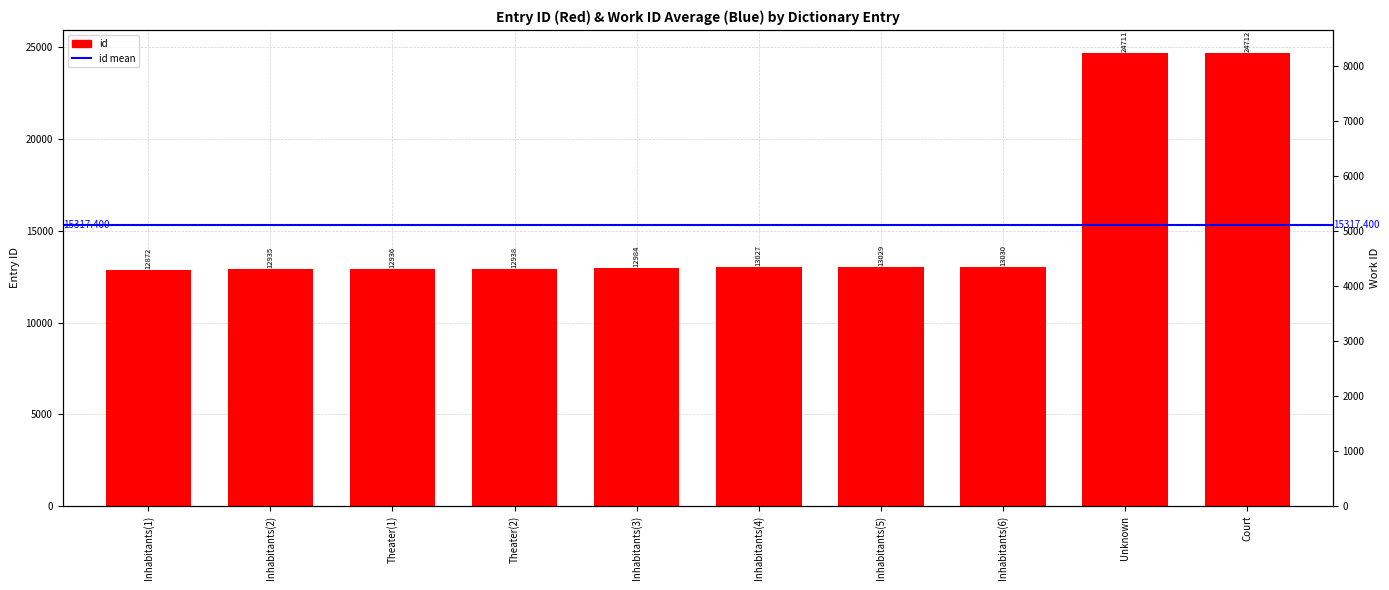

What is the approximate value at Inhabitants(4), to the nearest 100?

13000